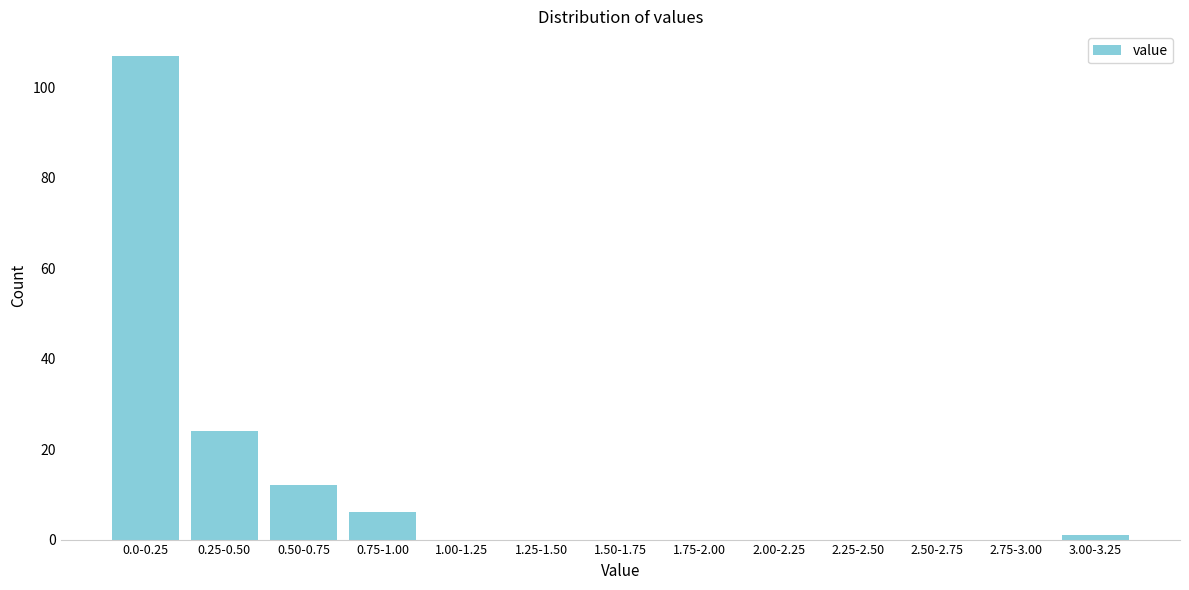

Reading left to right, what are all the values shown in this chart?

0.0-0.25=107	0.25-0.50=24	0.50-0.75=12	0.75-1.00=6	1.00-1.25=0	1.25-1.50=0	1.50-1.75=0	1.75-2.00=0	2.00-2.25=0	2.25-2.50=0	2.50-2.75=0	2.75-3.00=0	3.00-3.25=1